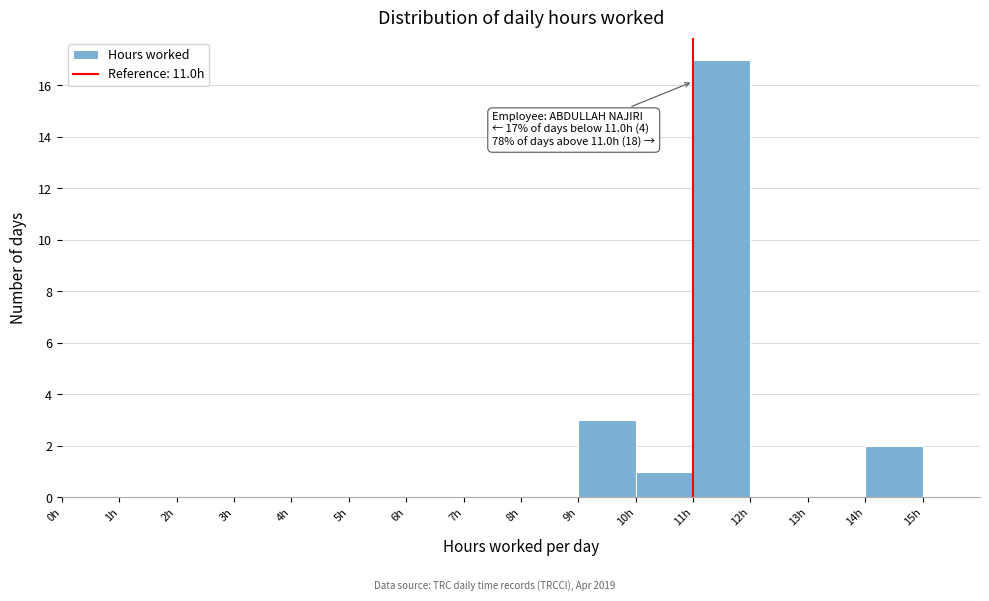

Over which range of the x-axis is the bar tallest?

11 to 12